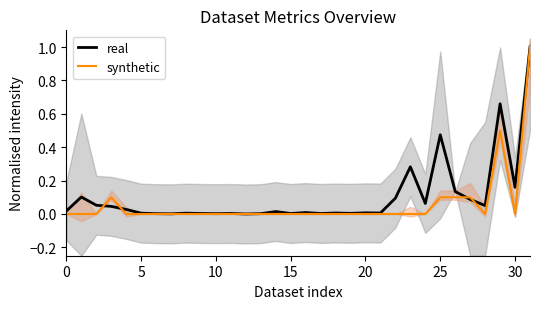

Reading left to right, list all the values displayed in this chart.

real: 0.0	0.1	0.1	0.0	0.0	0.0	0.0	0.0	0.0	0.0	0.0	0.0	0.0	0.0	0.0	0.0	0.0	0.0	0.0	0.0	0.0	0.0	0.1	0.3	0.1	0.5	0.1	0.1	0.1	0.7	0.2	1.0
synthetic: 0.0	0.0	0.0	0.1	0.0	0.0	0.0	0.0	0.0	0.0	0.0	0.0	0.0	0.0	0.0	0.0	0.0	0.0	0.0	0.0	0.0	0.0	0.0	0.0	0.0	0.1	0.1	0.1	0.0	0.5	0.0	1.0